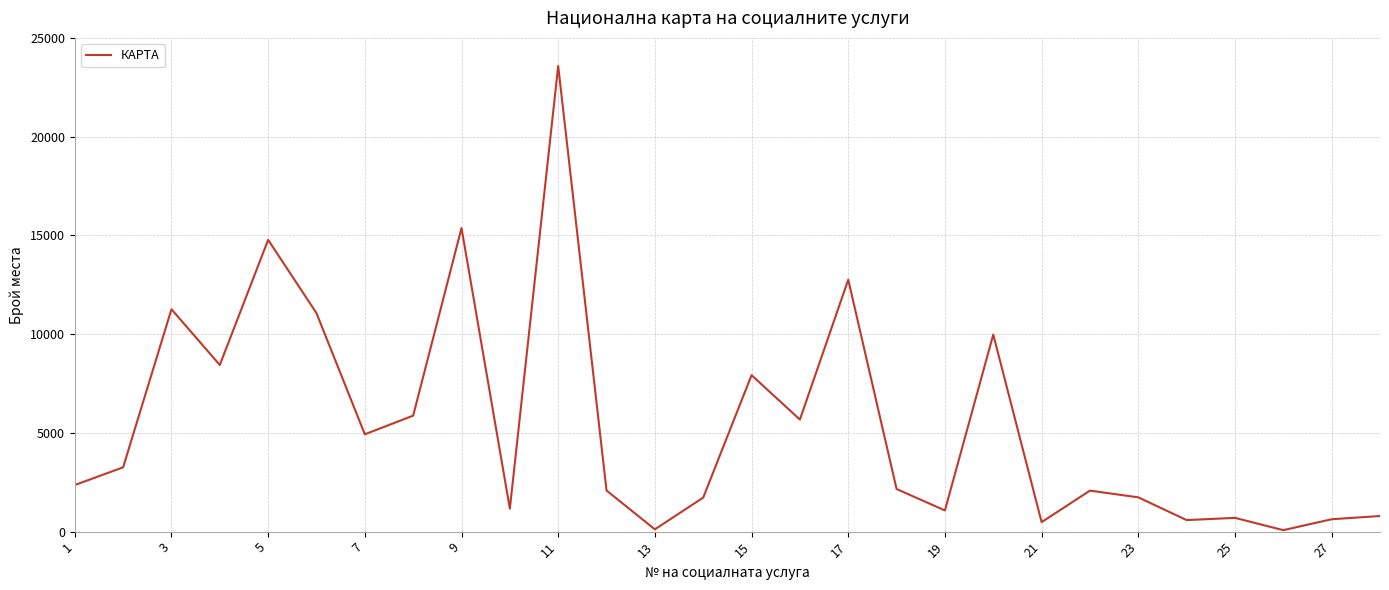

What is the maximum value shown in the chart?

23577